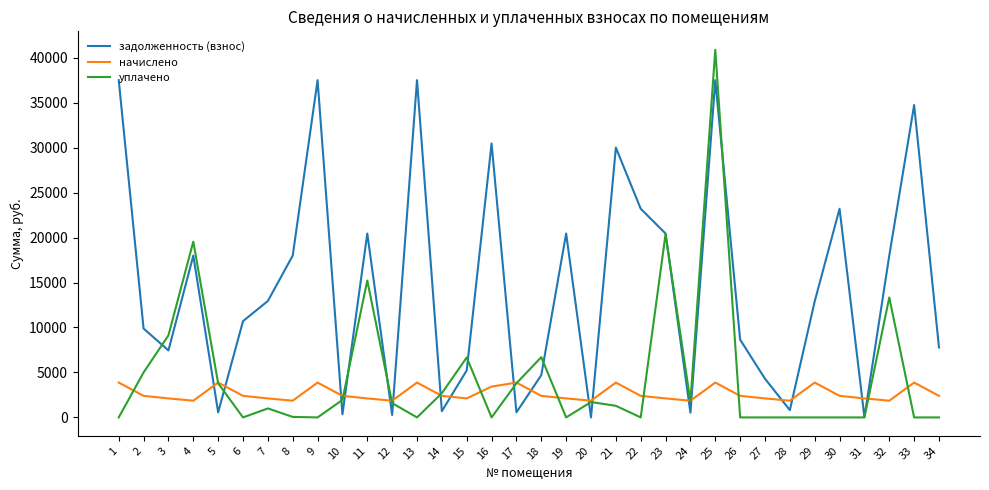

Which series has the largest total across all categories?

задолженность (взнос)